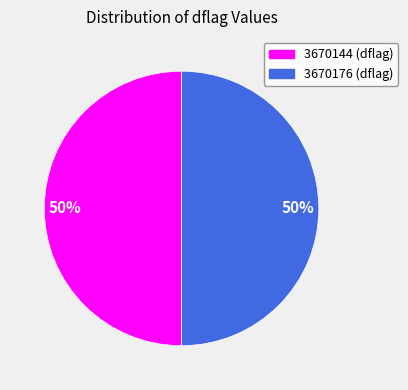

The 3670176 slice represents 50% of the pie. True or false?

True